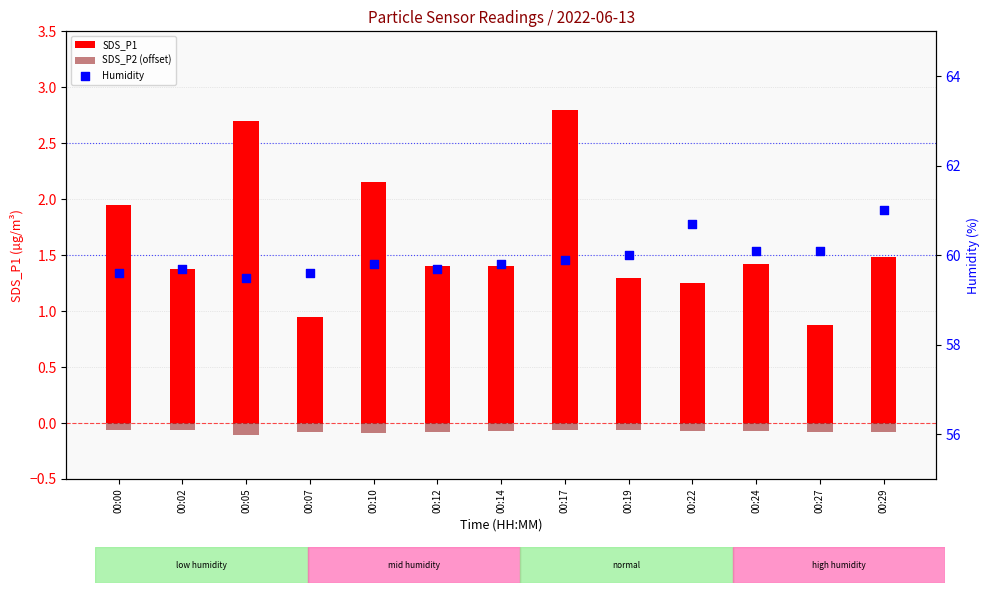

What are all the series names shown in the legend?

SDS_P1, SDS_P2 (offset), Humidity